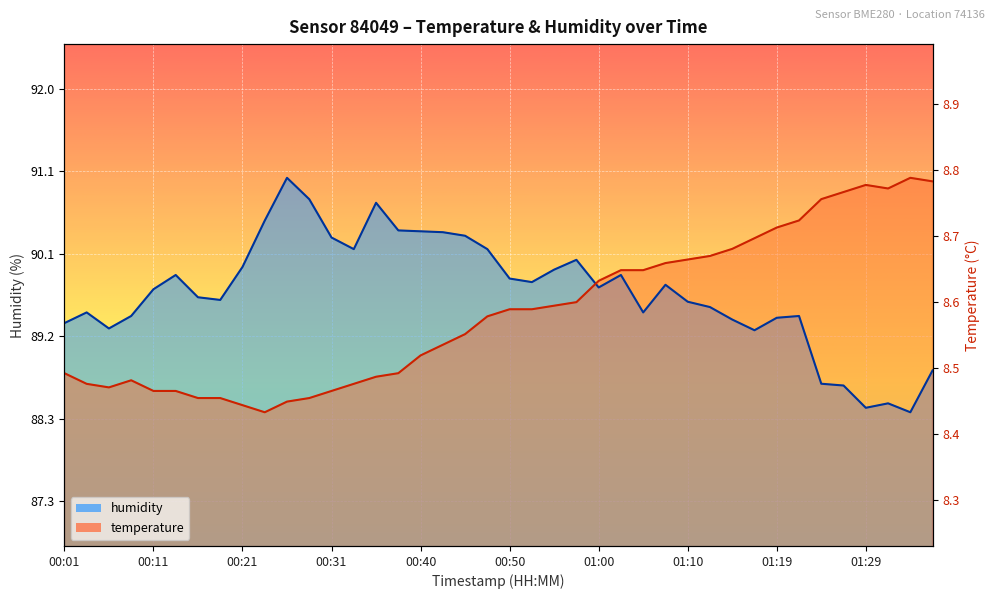

Which series has the largest total across all categories?

humidity